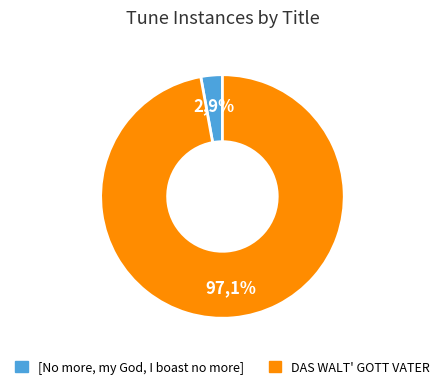

Which has a higher value, [No more, my God, I boast no more] or DAS WALT' GOTT VATER?

DAS WALT' GOTT VATER